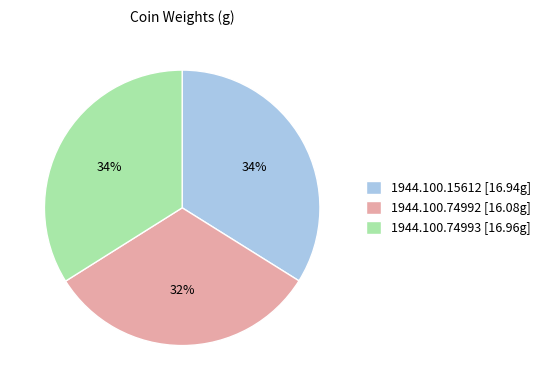

Count the number of slices in the pie.

3